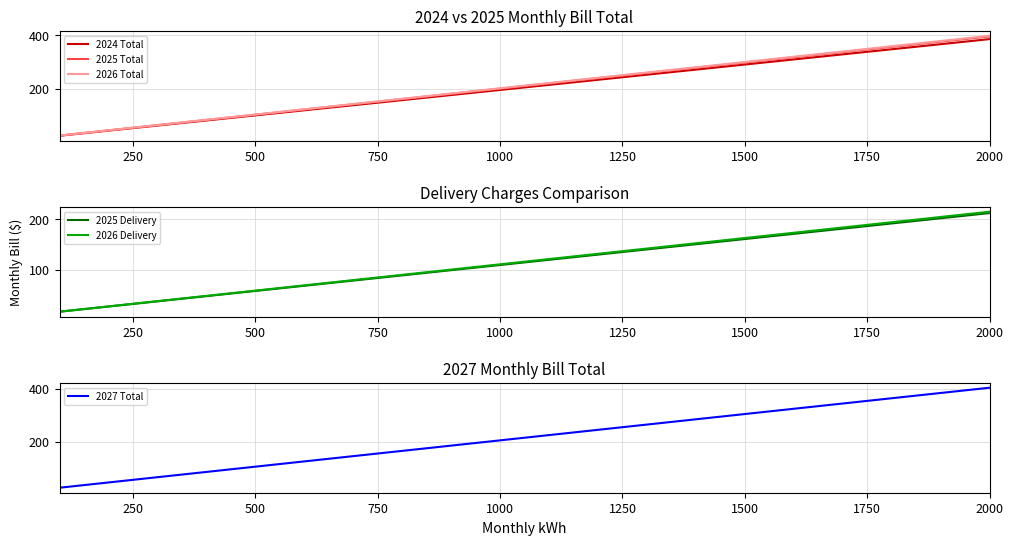

At which category is the sum across all series the highest?

12